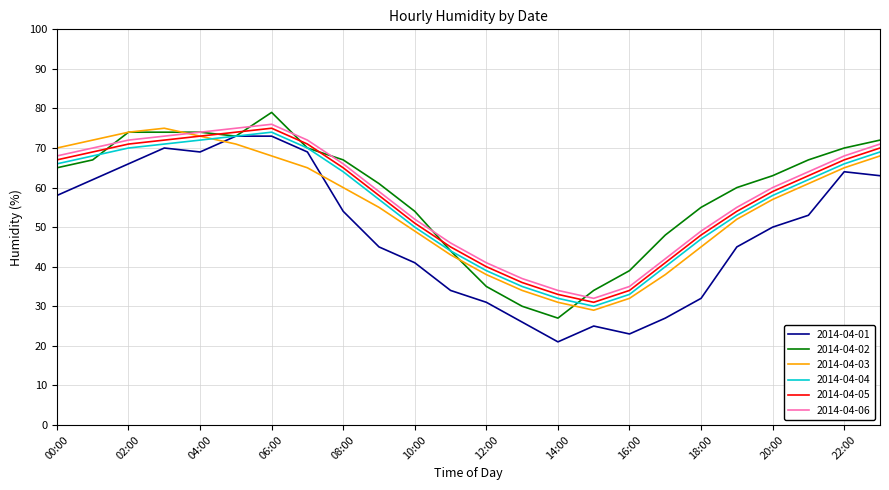

What is the highest value of the 2014-04-05 series?

75